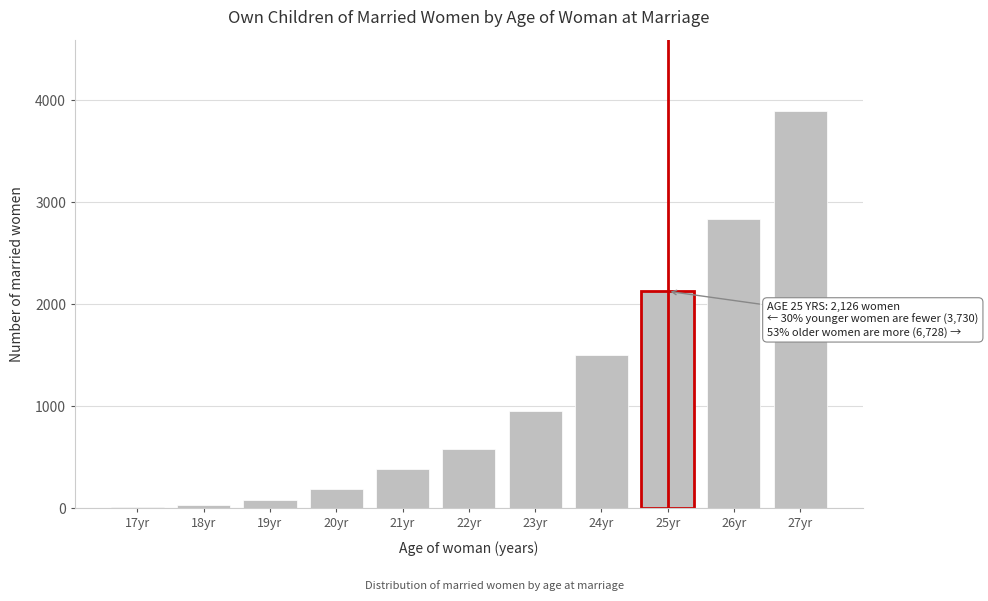

Reading left to right, what are all the values shown in this chart?

17yr=7	18yr=35	19yr=76	20yr=189	21yr=388	22yr=582	23yr=953	24yr=1500	25yr=2126	26yr=2836	27yr=3892